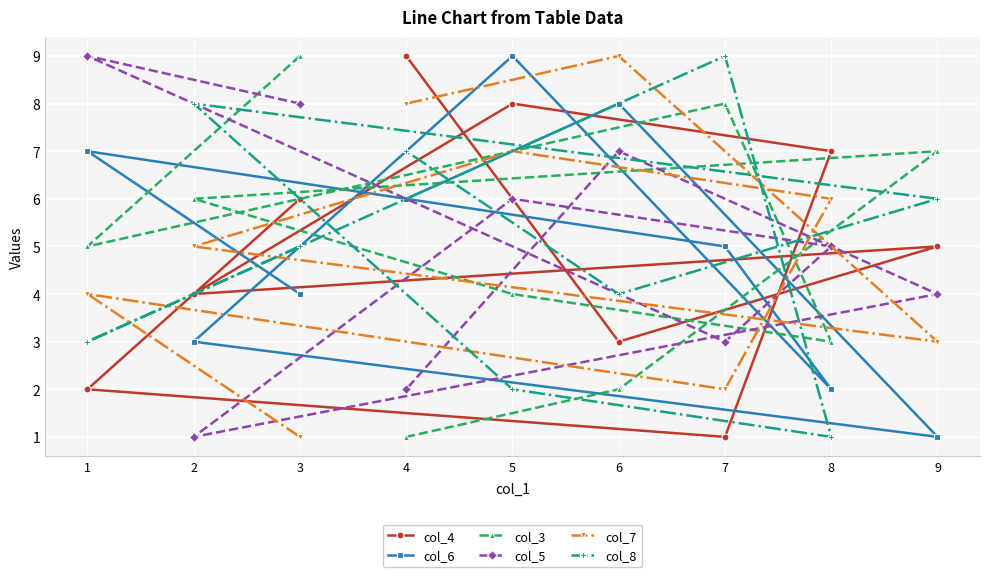

Which series has the widest spread of values?

col_4